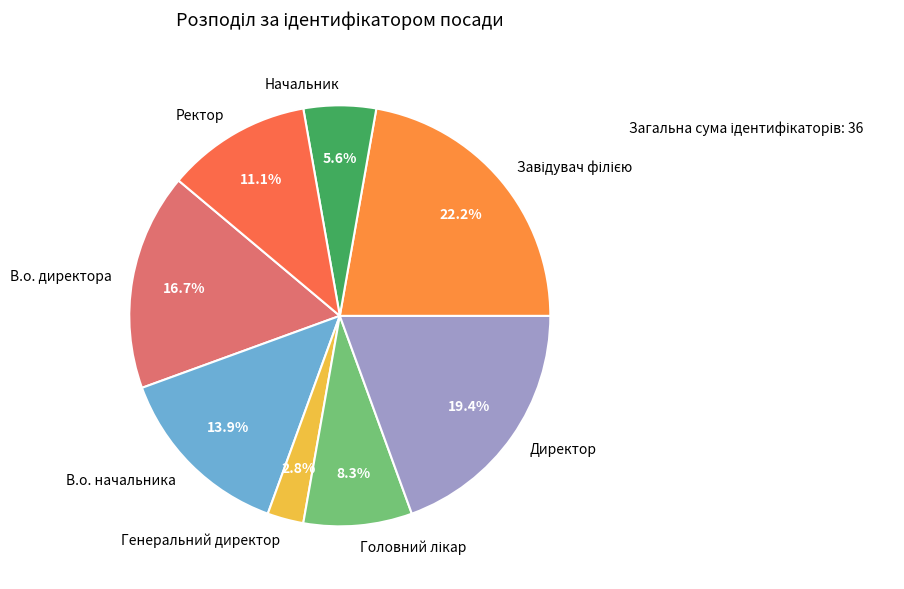

Which slice is the smallest?

Генеральний директор